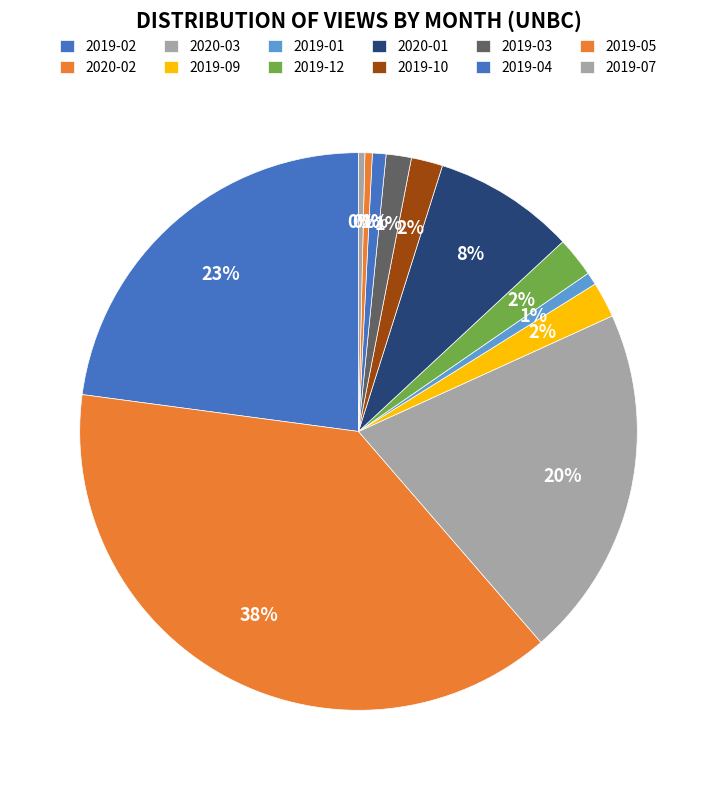

Which has a higher value, 2019-04 or 2020-01?

2020-01